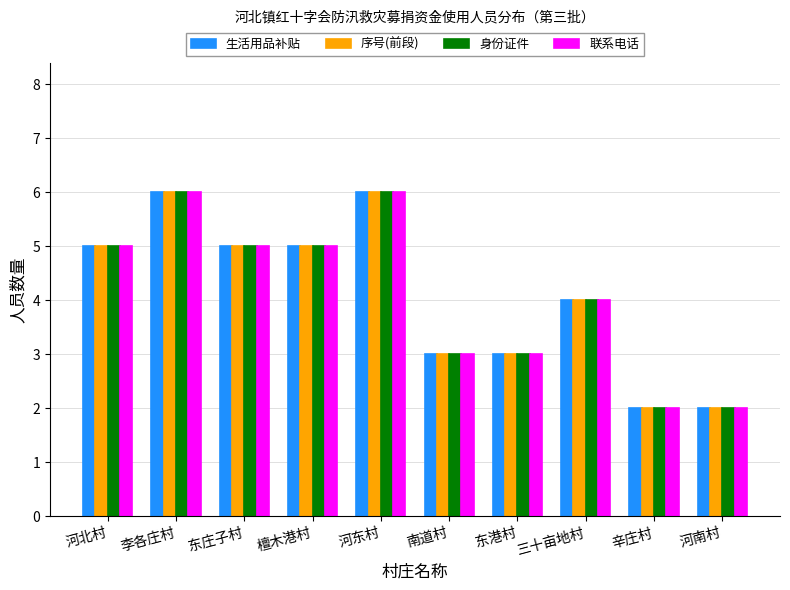

What is the total value across all series at 河南村?

8